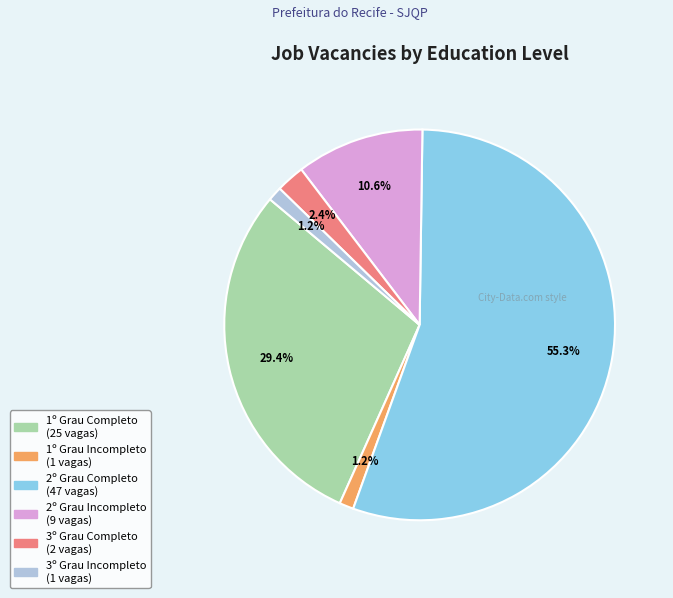

Count the number of slices in the pie.

6